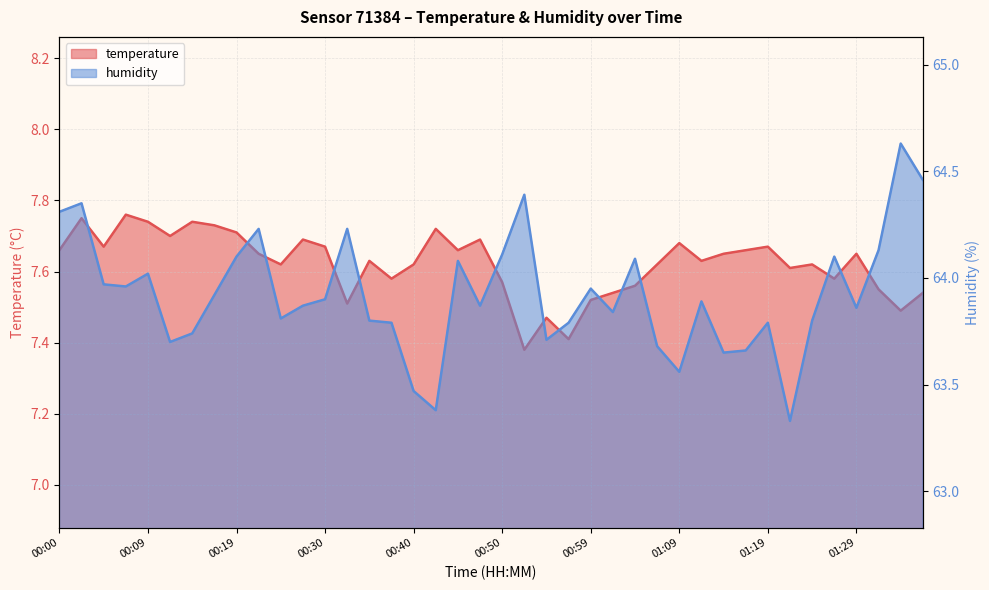

What is the average value of the humidity series?

63.9